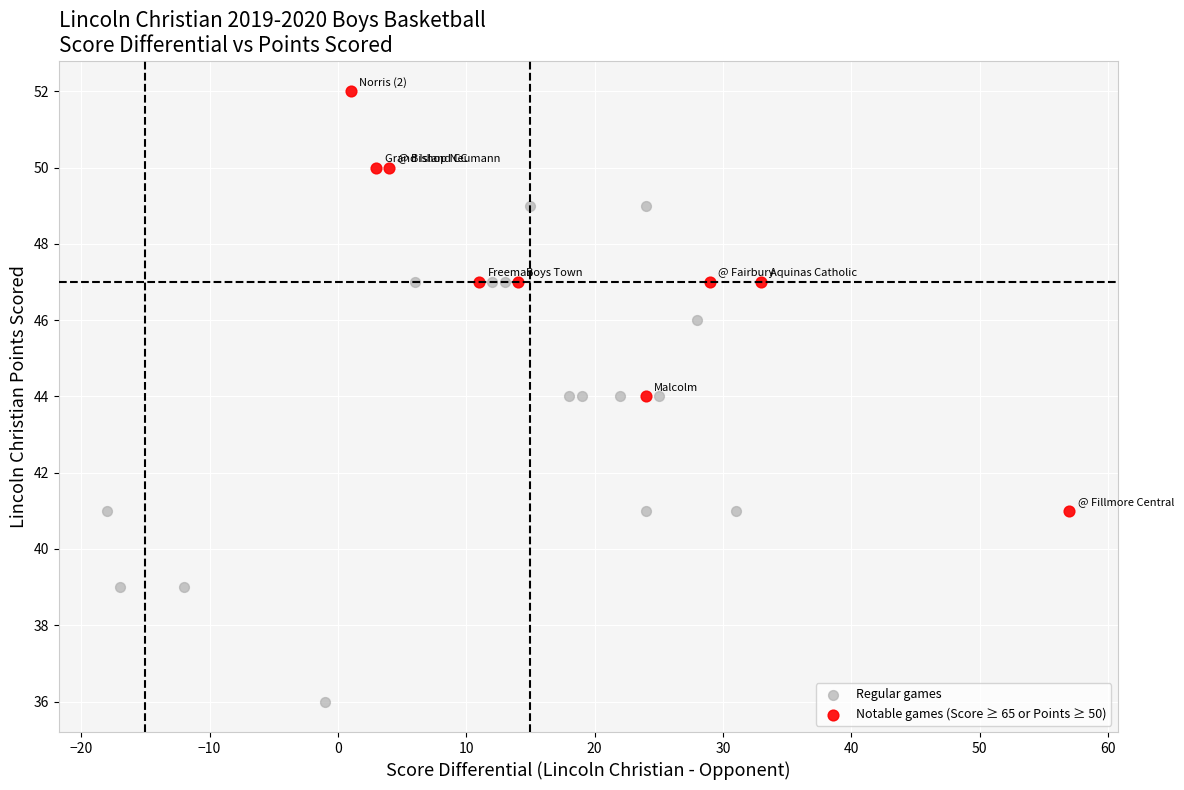

Which series has the largest Y range (max minus min)?

Regular games